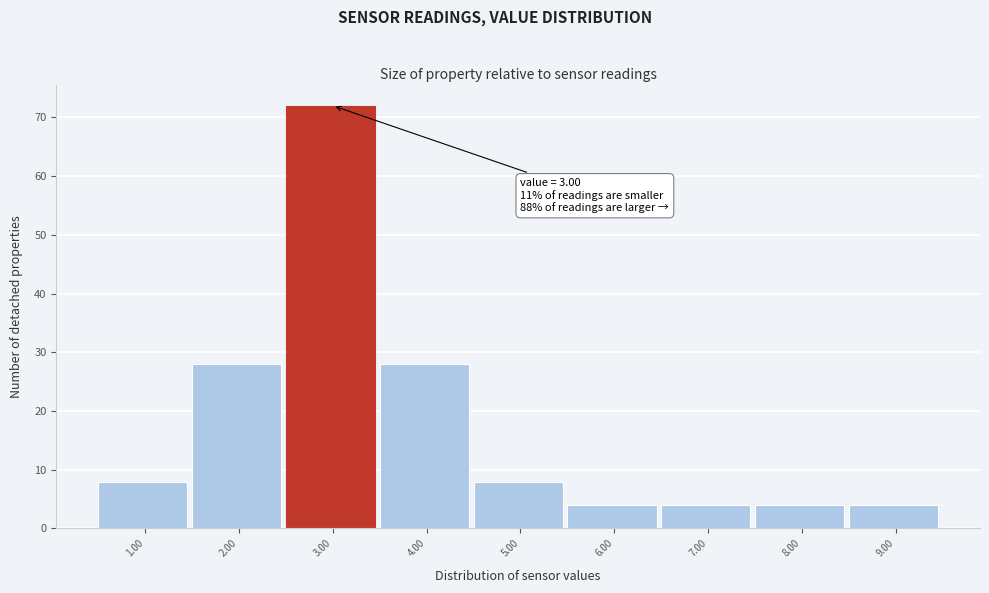

Reading left to right, transcribe all the data shown in this chart.

8	28	72	28	8	4	4	4	4